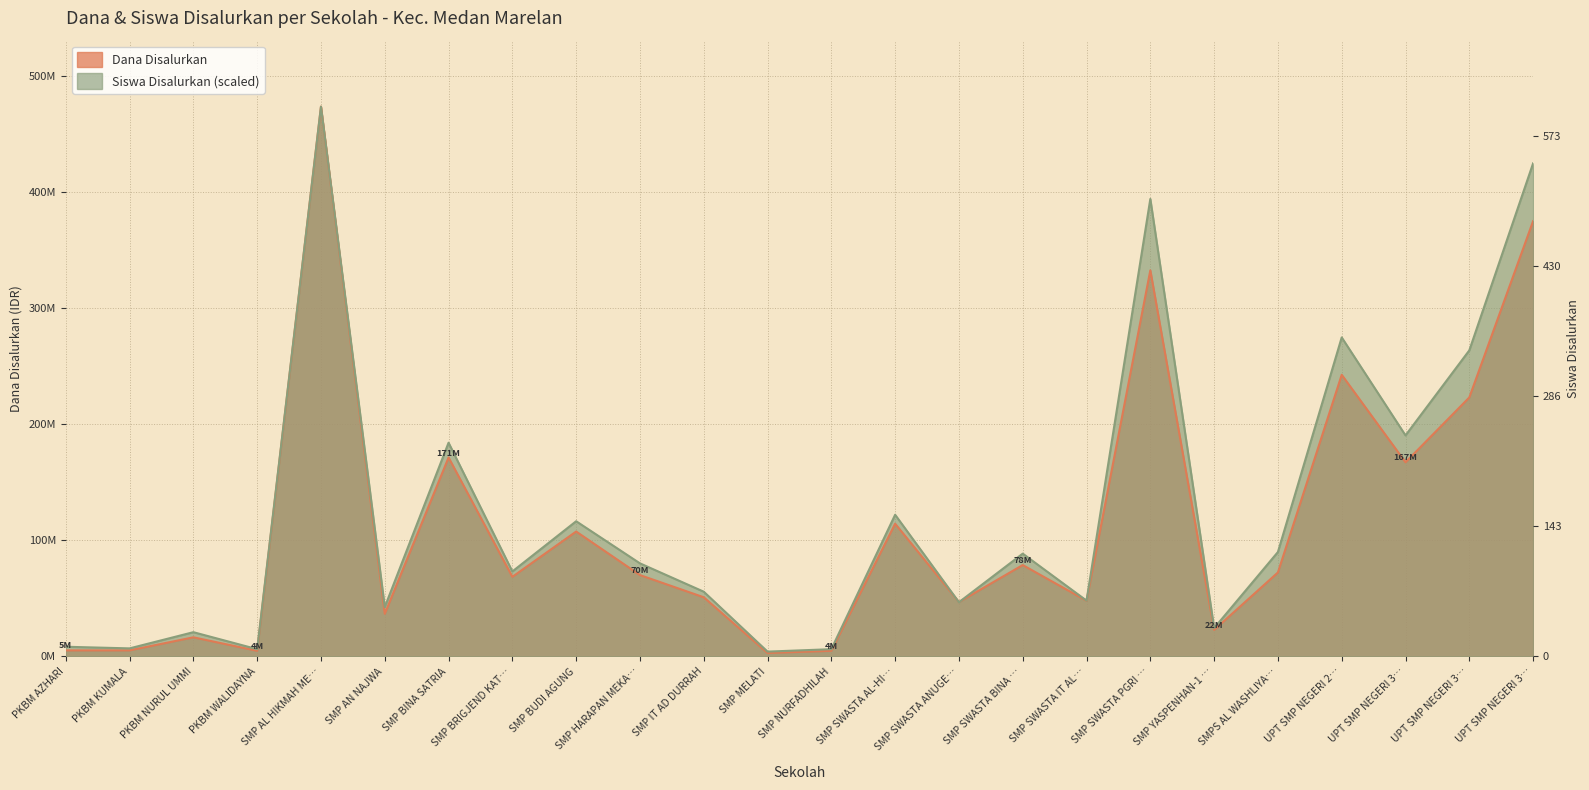

What is the total value across all series at SMP MELATI?

7185198.8